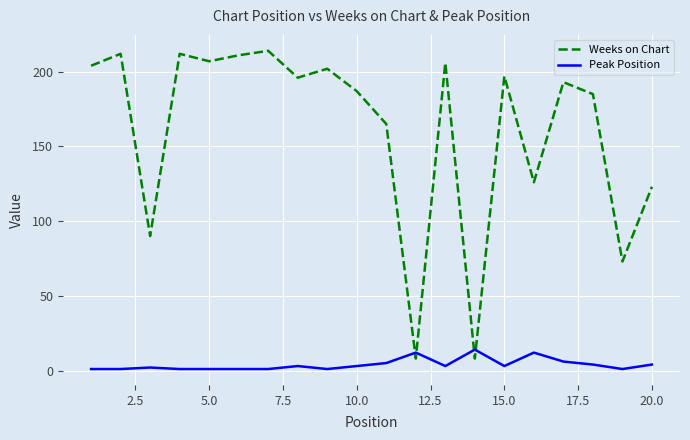

What is the highest value of the Peak Position series?

14